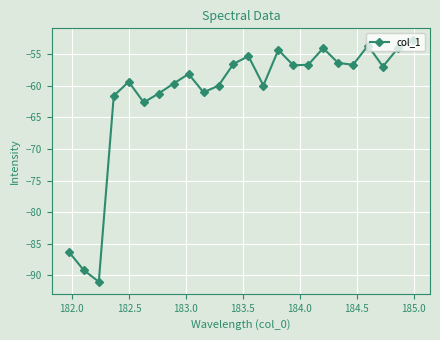

What is the minimum value shown in the chart?

-91.0